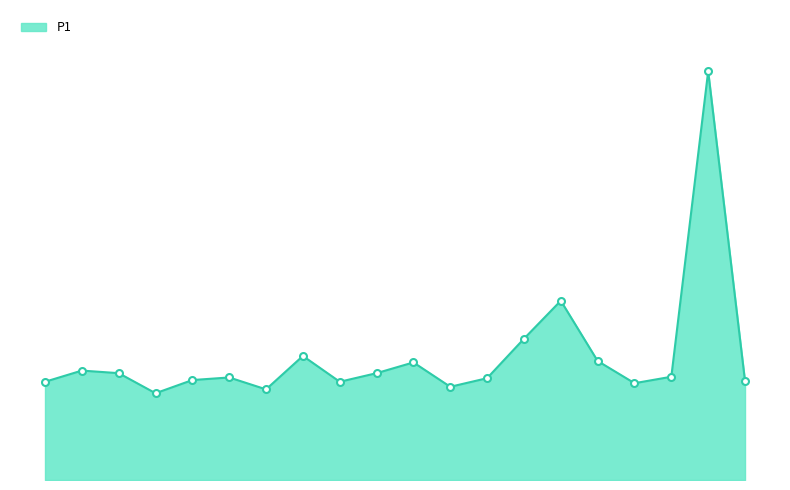

What is the average value?

8.7